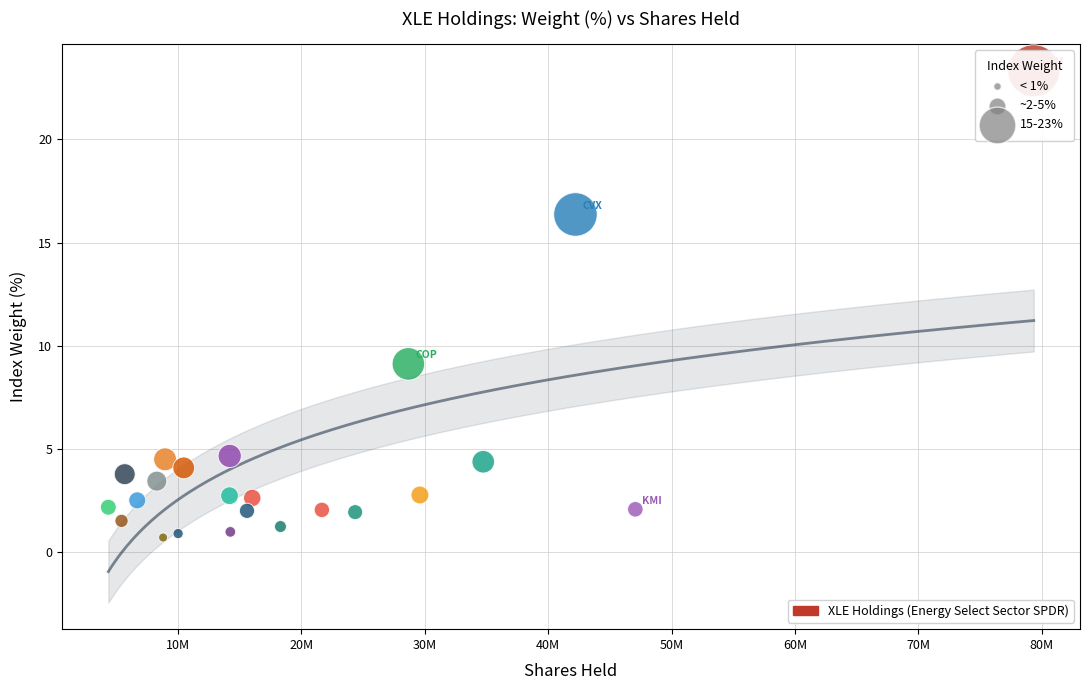

What Y value in the scatter plot is closest to 12?

9.1